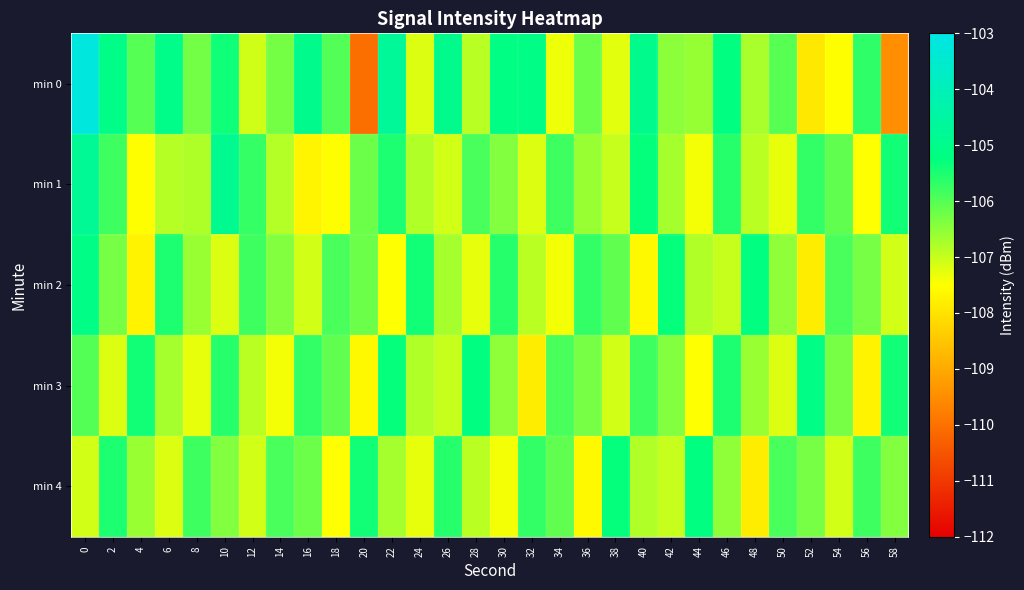

Which series has the largest range (max minus min)?

min 0